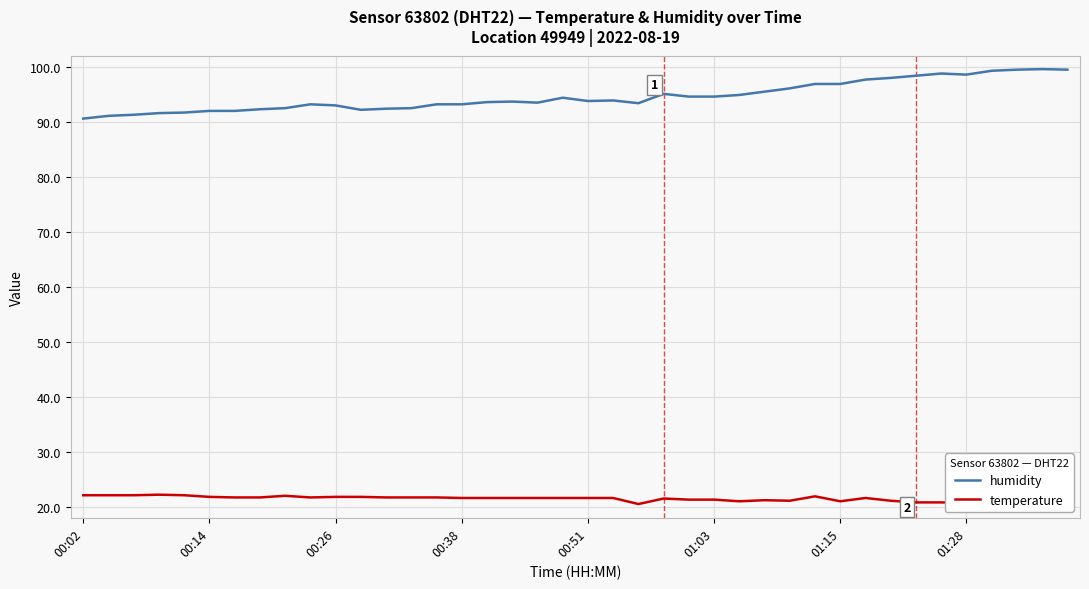

Which series has the largest total across all categories?

humidity